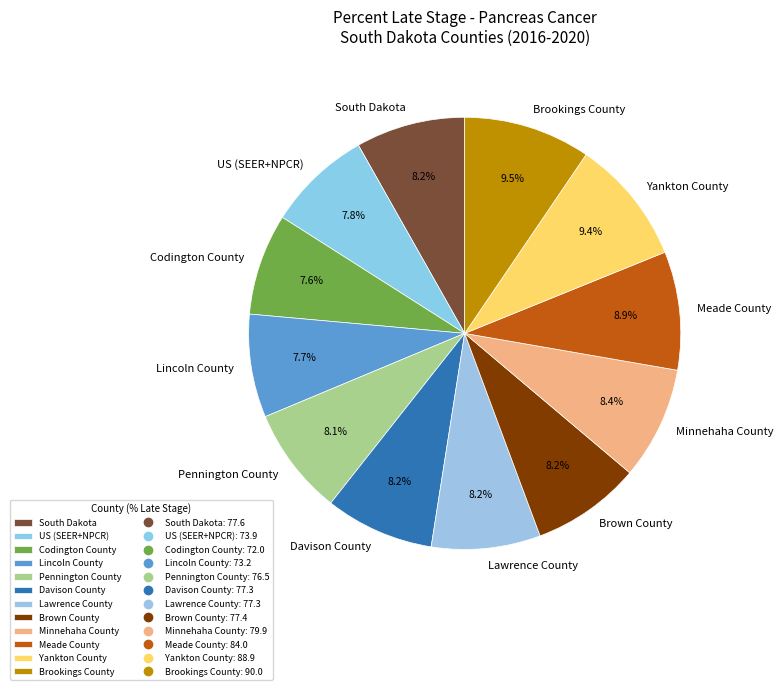

Combined, do Lincoln County and South Dakota account for over 50%?

No